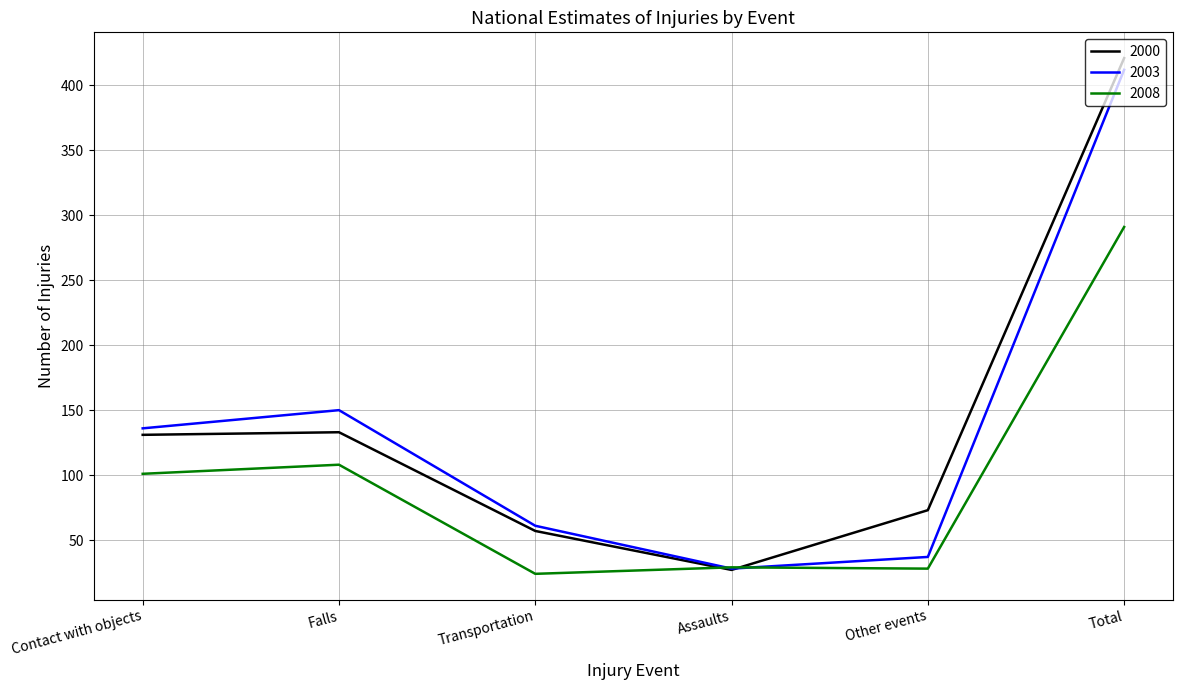

What is the spread (max minus min) of values at Falls?

42